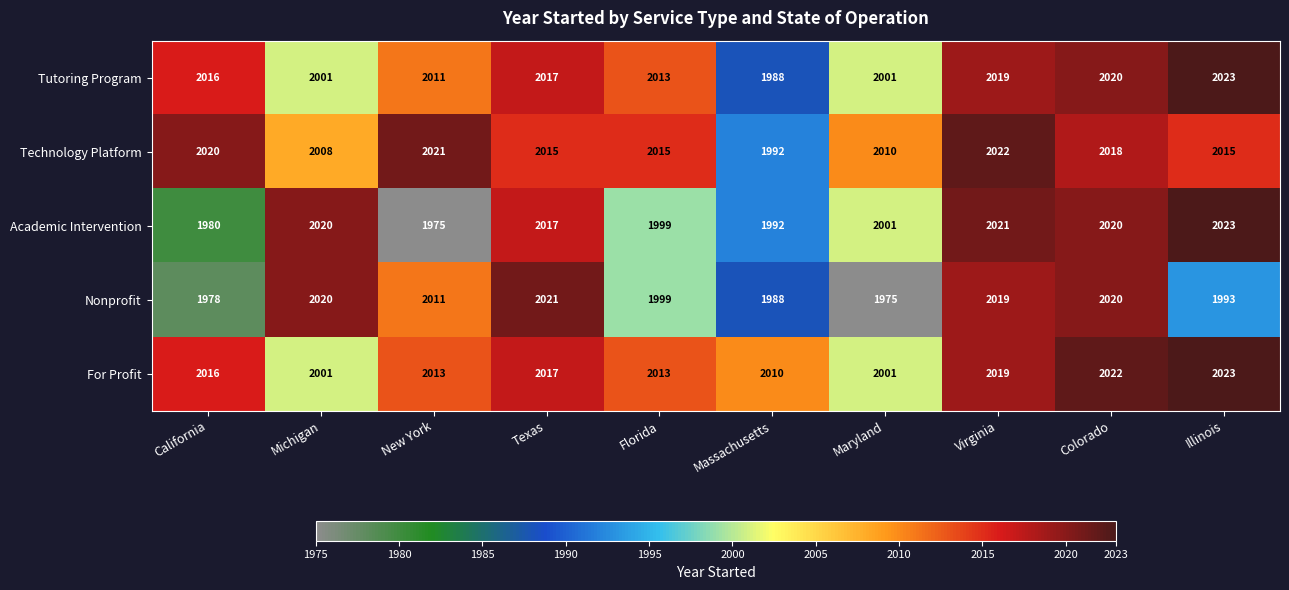

Count the number of categories in the chart.

10